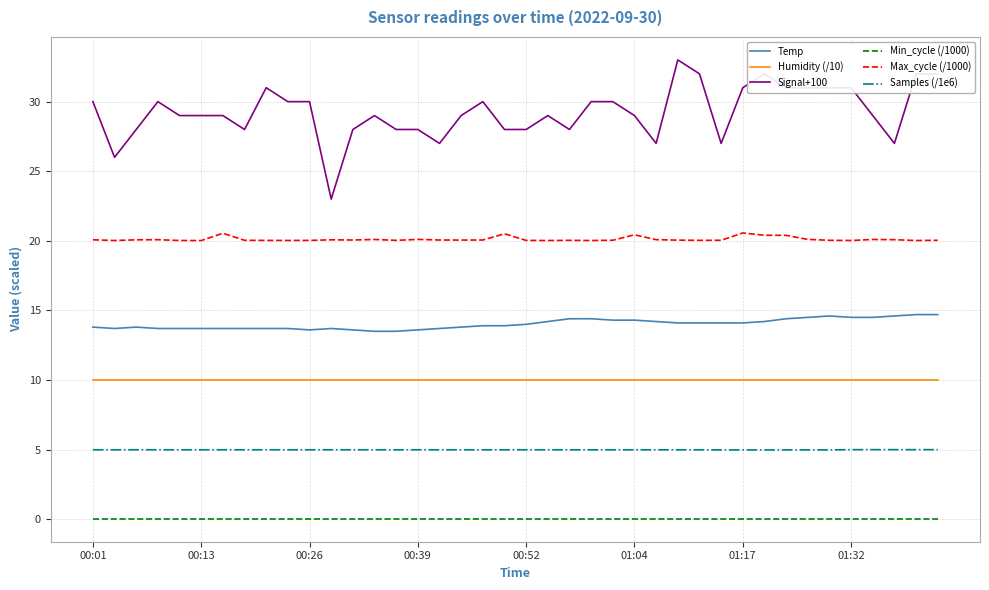

Which series has the widest spread of values?

Signal+100